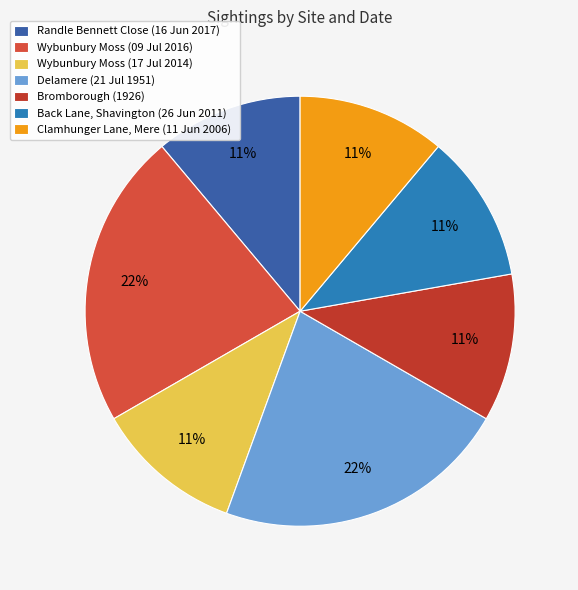

What is the ratio of the value at Back Lane, Shavington (26 Jun 2011) to the value at Randle Bennett Close (16 Jun 2017)?

1.0